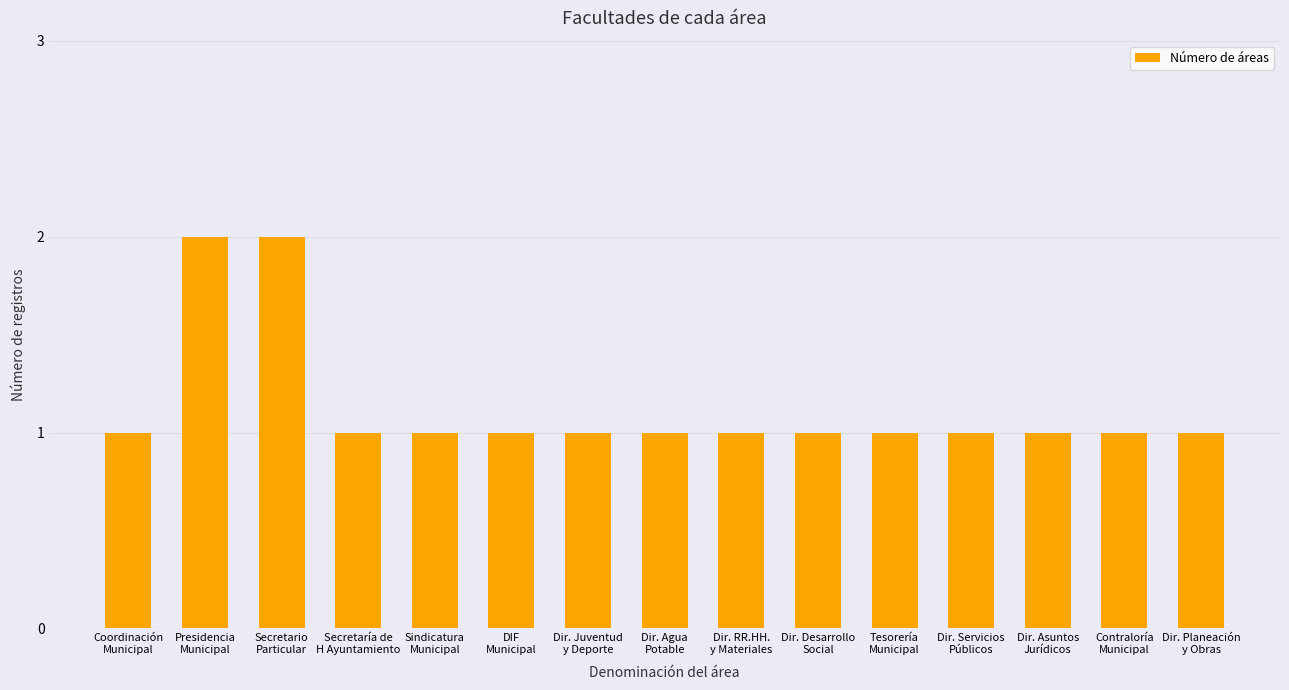

What is the value of the 12th bar from the left?

1